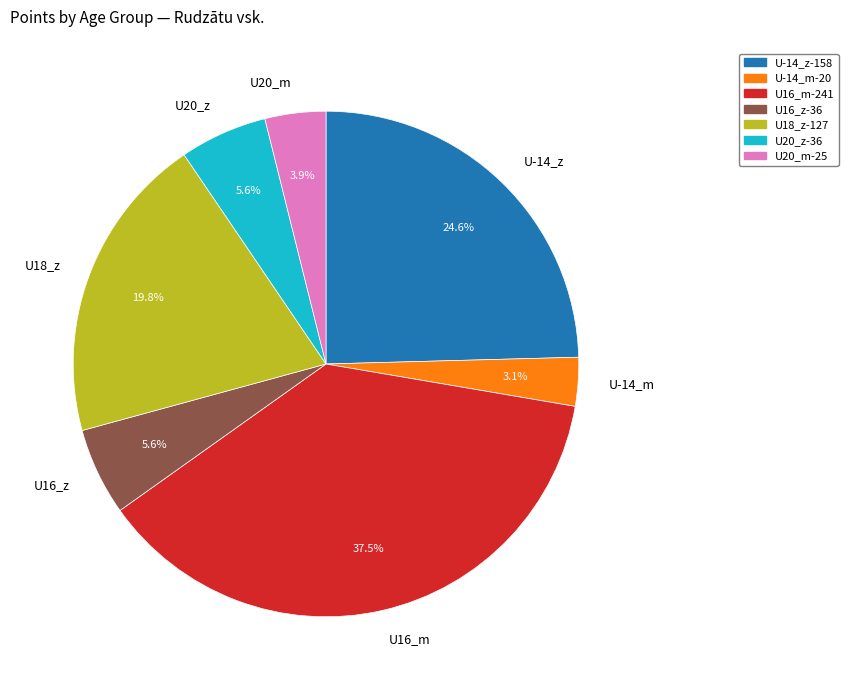

Is it true that U-14_m is 3% of the pie?

True